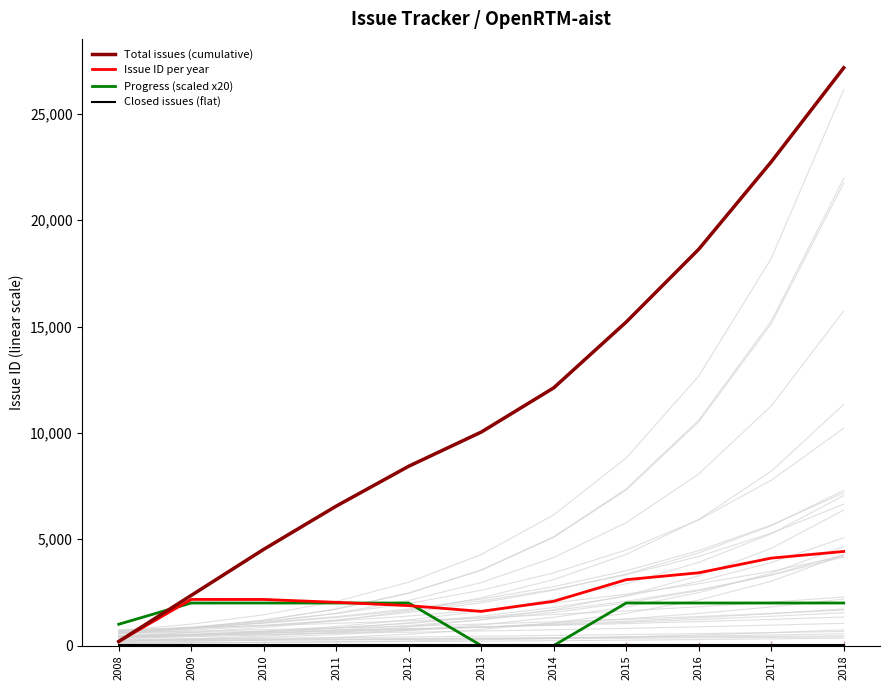

After their last crossing, which series has the higher values: Progress (scaled x20) or Total issues (cumulative)?

Total issues (cumulative)